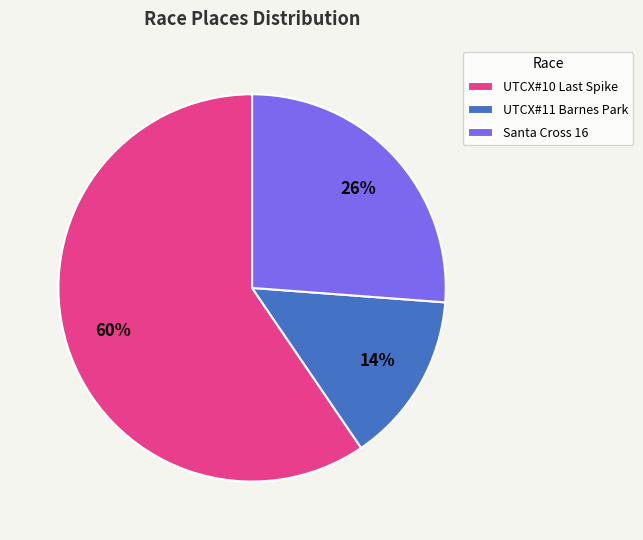

Is Santa Cross 16 the majority of the pie?

No